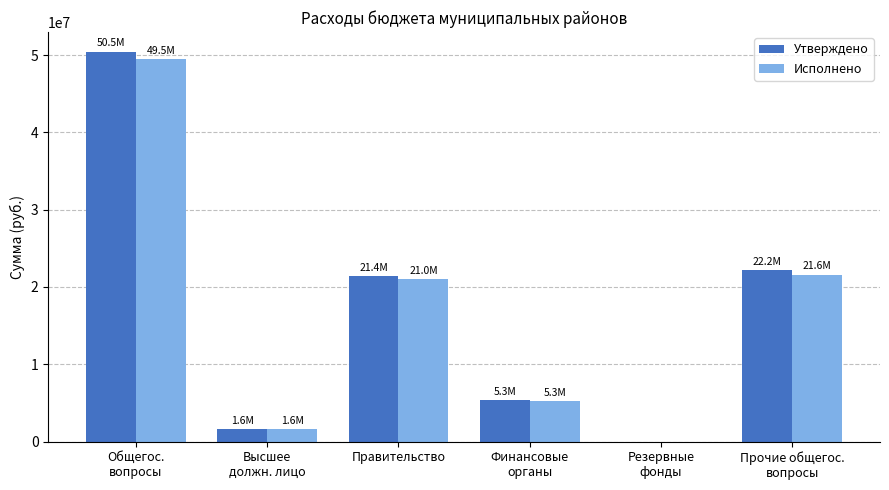

What is the average value of the Утверждено series?

16818579.4